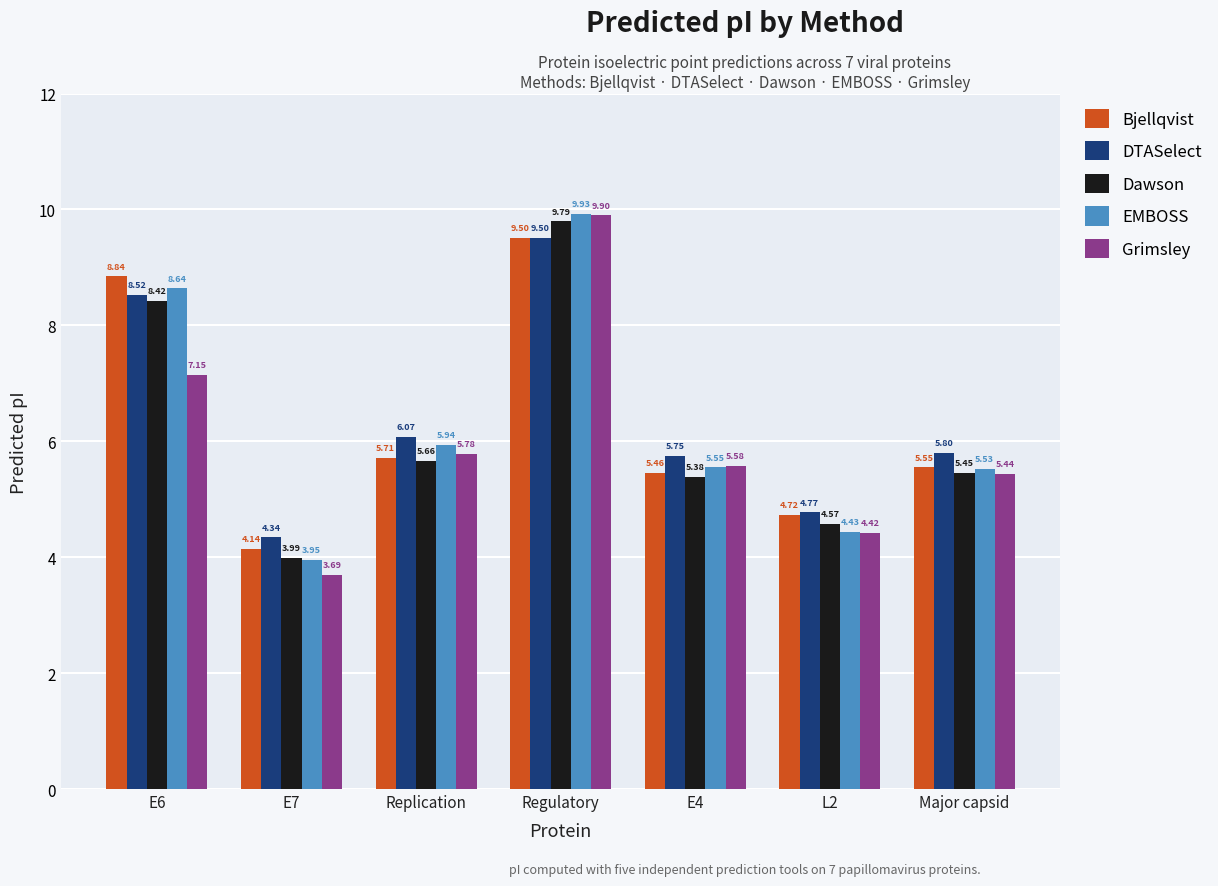

What are all the series names shown in the legend?

Bjellqvist, DTASelect, Dawson, EMBOSS, Grimsley